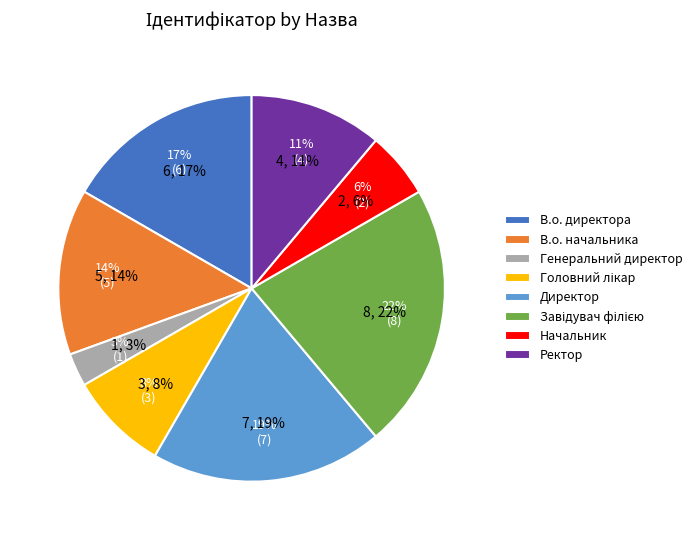

How many slices are in this pie chart?

8